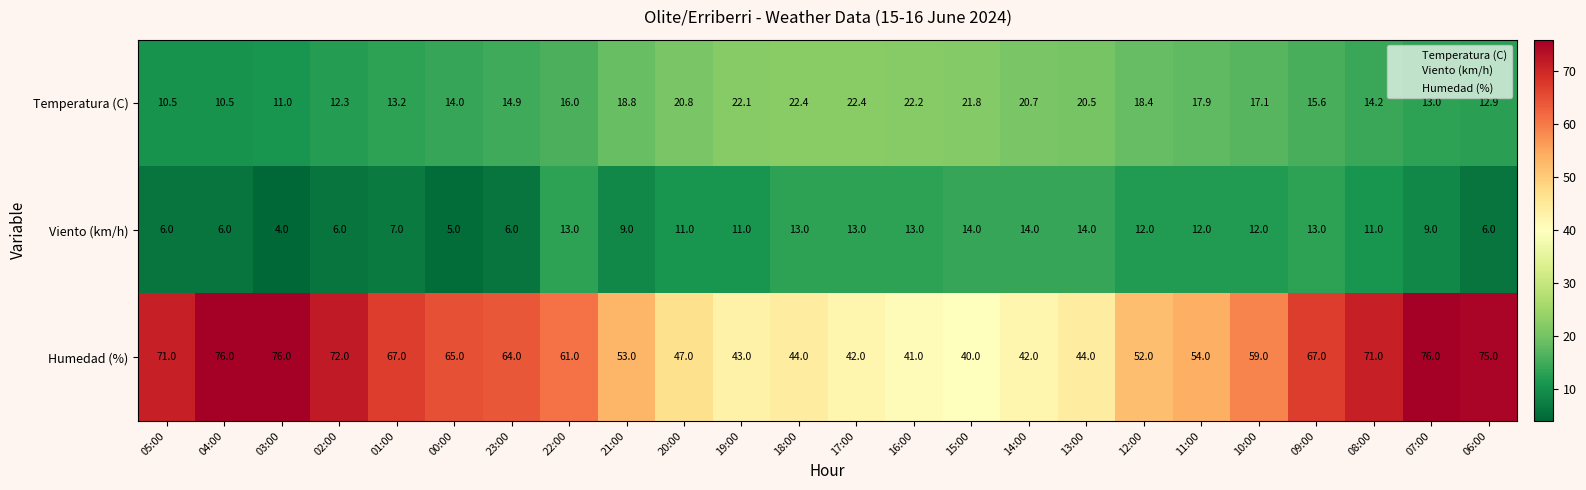

What is the total value across all series at 00:00?

84.0